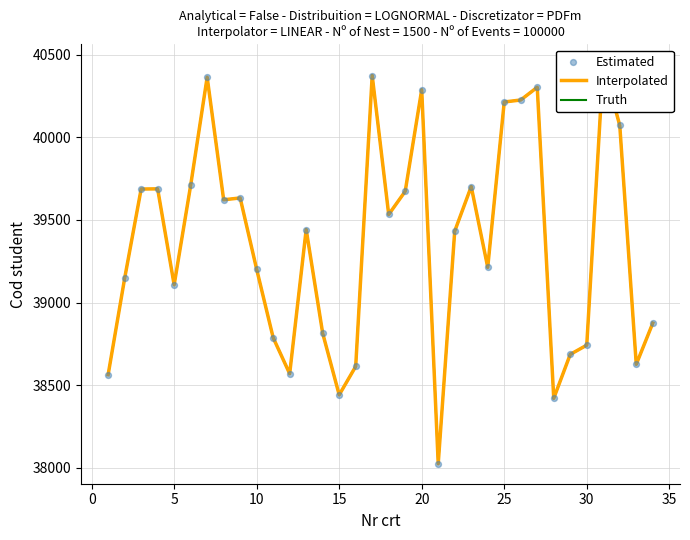

Which series has the widest spread of Y values?

Interpolated